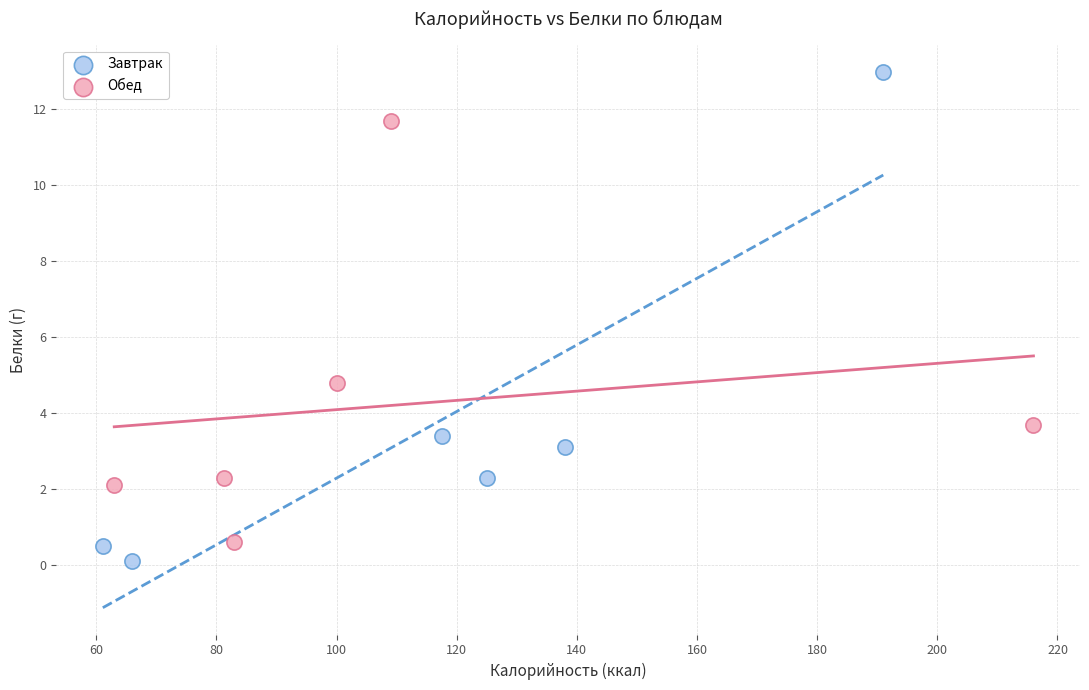

Which series has the largest Y range (max minus min)?

Завтрак